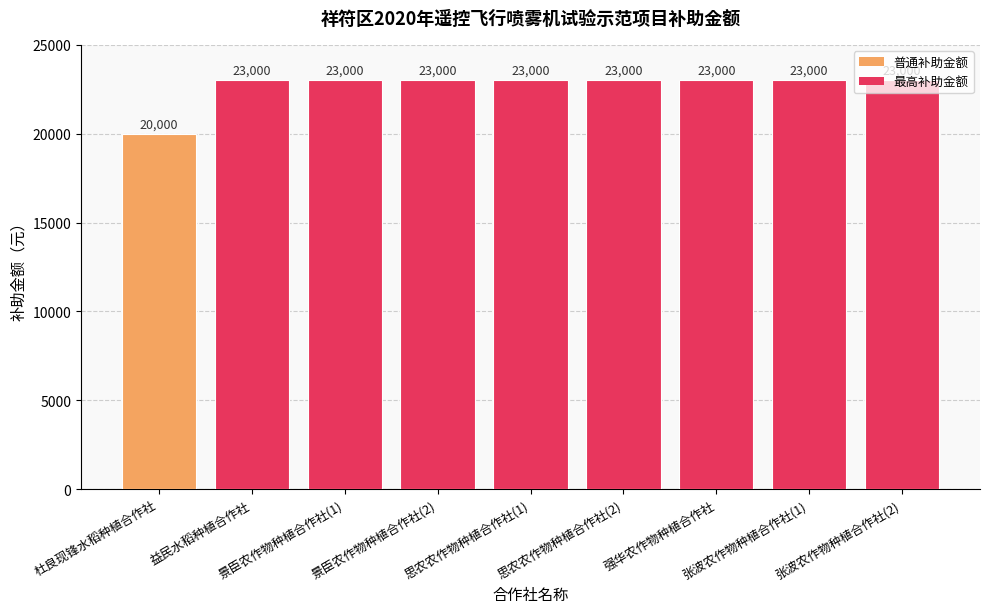

What is the greatest value displayed?

23000